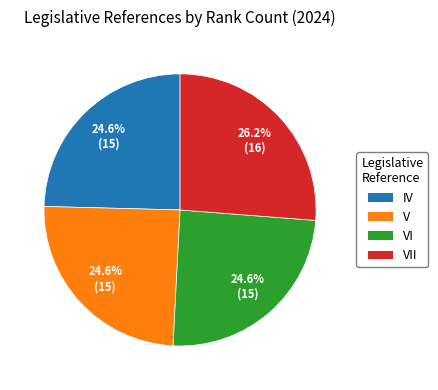

Does any single category account for the majority?

No